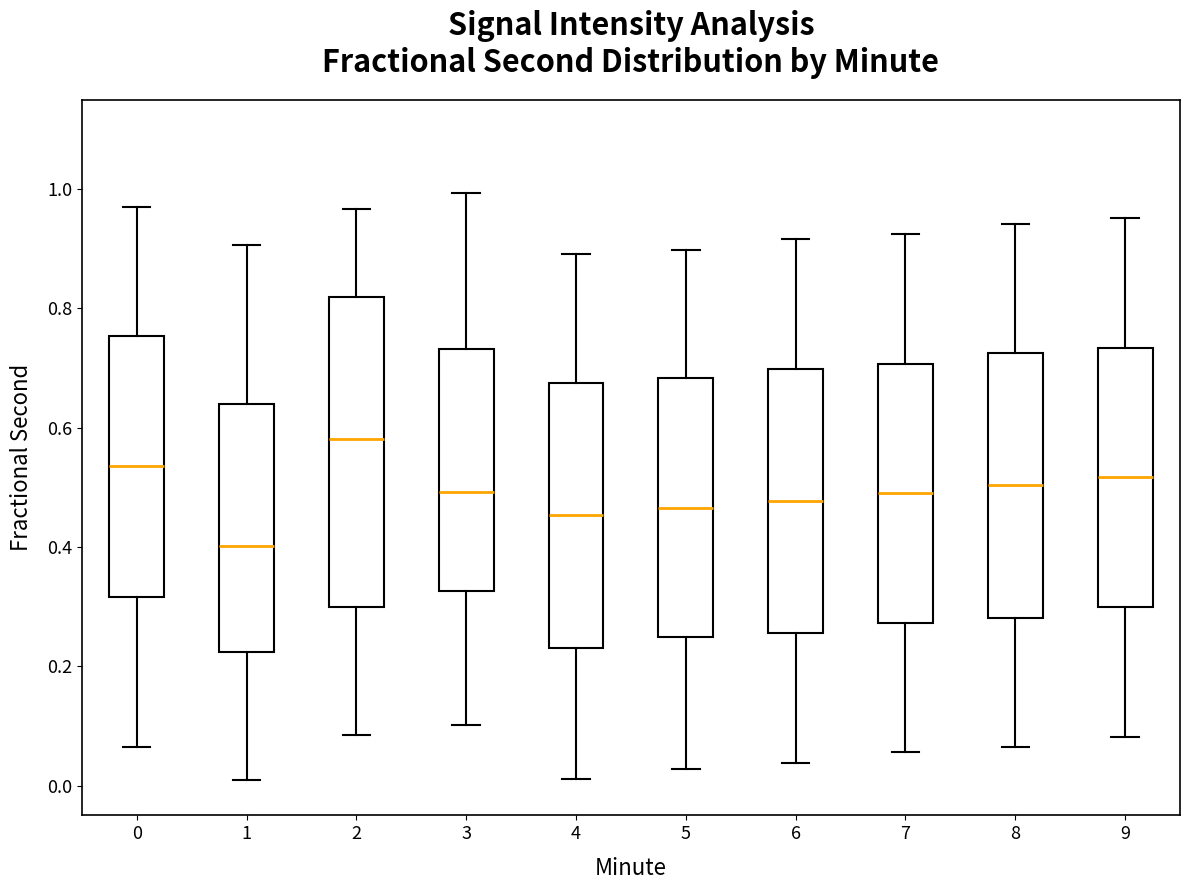

Reading left to right, read every box against the y-axis: the position of its median line, the range the box covers, and the ends of its whiskers. The values are not printed on the chart, so give them approximately, as read against the axis.

0: median 0.54, box 0.32 to 0.76, whiskers 0.06 to 0.98
1: median 0.40, box 0.22 to 0.64, whiskers 0.00 to 0.90
2: median 0.58, box 0.30 to 0.82, whiskers 0.08 to 0.96
3: median 0.50, box 0.32 to 0.74, whiskers 0.10 to 1.00
4: median 0.46, box 0.24 to 0.68, whiskers 0.02 to 0.90
5: median 0.46, box 0.24 to 0.68, whiskers 0.02 to 0.90
6: median 0.48, box 0.26 to 0.70, whiskers 0.04 to 0.92
7: median 0.50, box 0.28 to 0.70, whiskers 0.06 to 0.92
8: median 0.50, box 0.28 to 0.72, whiskers 0.06 to 0.94
9: median 0.52, box 0.30 to 0.74, whiskers 0.08 to 0.96